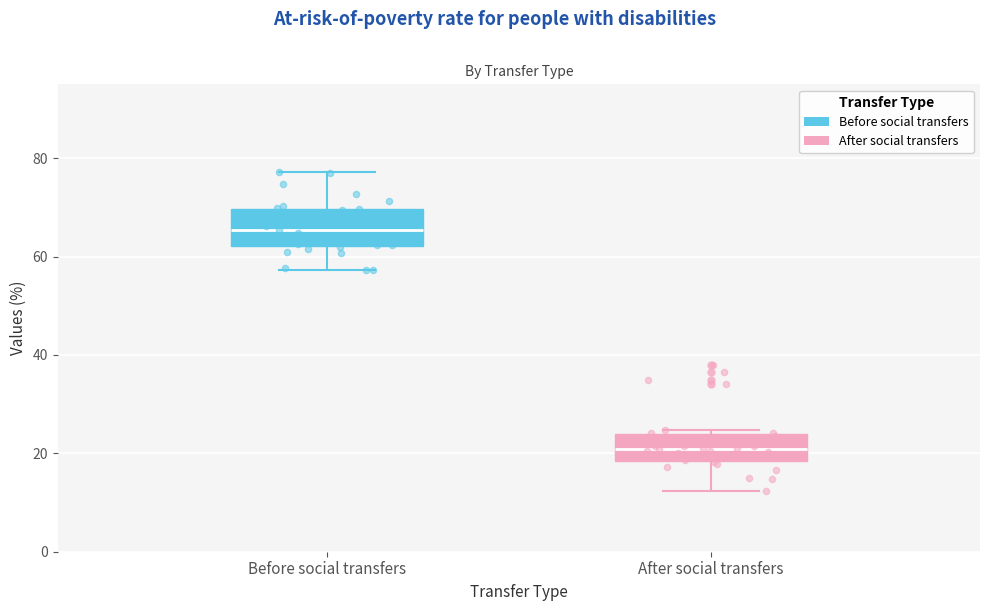

Reading left to right, transcribe this box plot: for each box, give where its median line is, the range the box spans, and where its two whiskers end, as read against the y-axis. The values are not printed on the chart, so give them approximately, as read against the axis.

Before social transfers: median 66, box 62 to 70, whiskers 58 to 78
After social transfers: median 20, box 18 to 24, whiskers 12 to 24 (just above the box's upper edge)